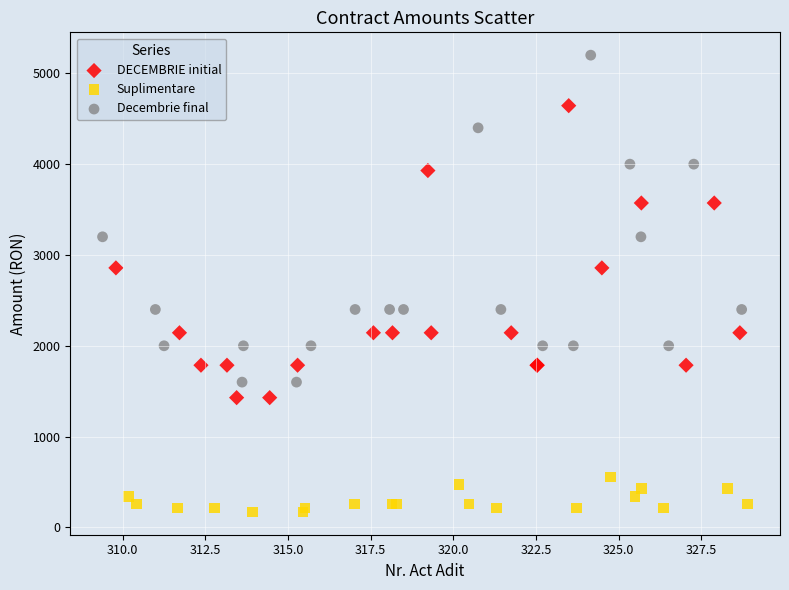

Which series reaches the maximum Y coordinate?

Decembrie final